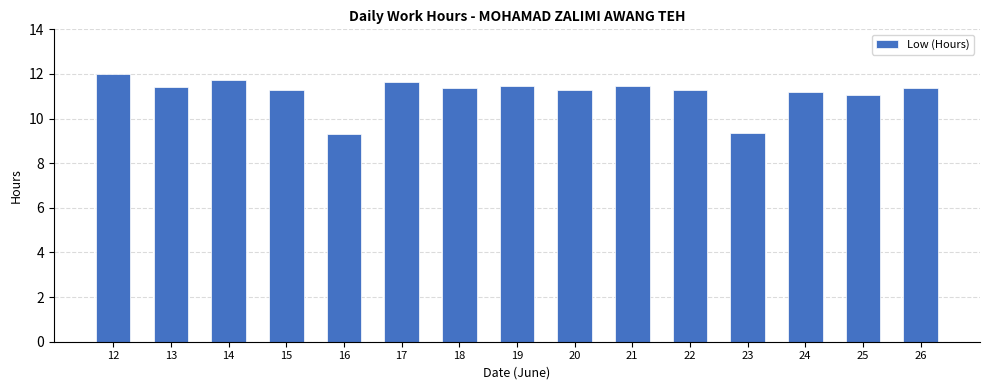

The chart shows a value of 3.6 at 18. True or false?

False